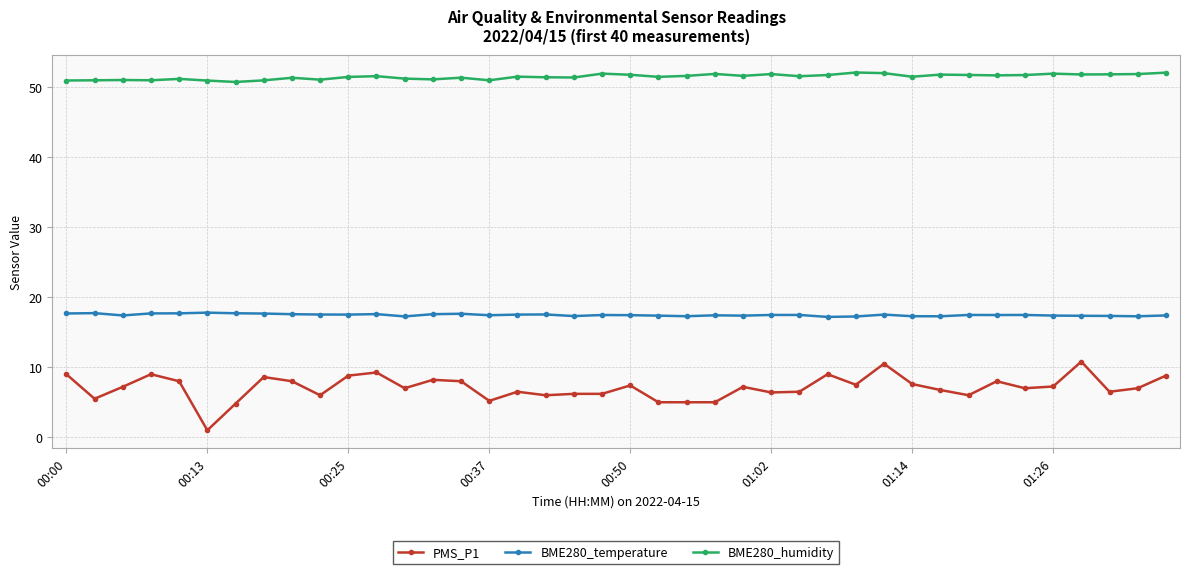

What is the maximum value for BME280_temperature?

17.8